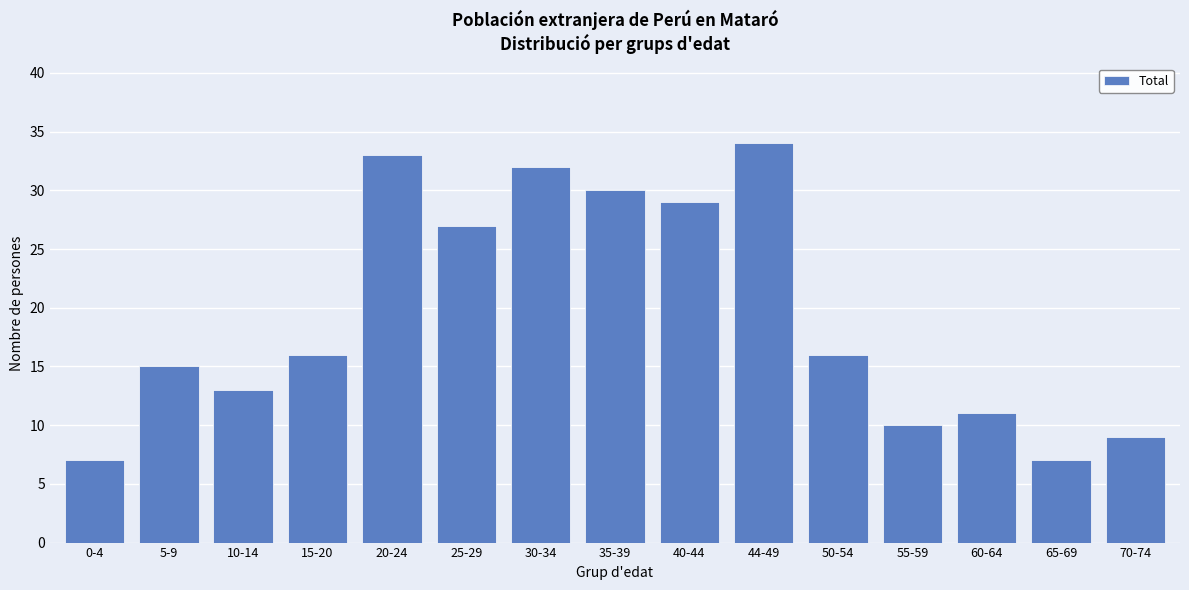

Reading right to left, transcribe all the data shown in this chart.

9	7	11	10	16	34	29	30	32	27	33	16	13	15	7